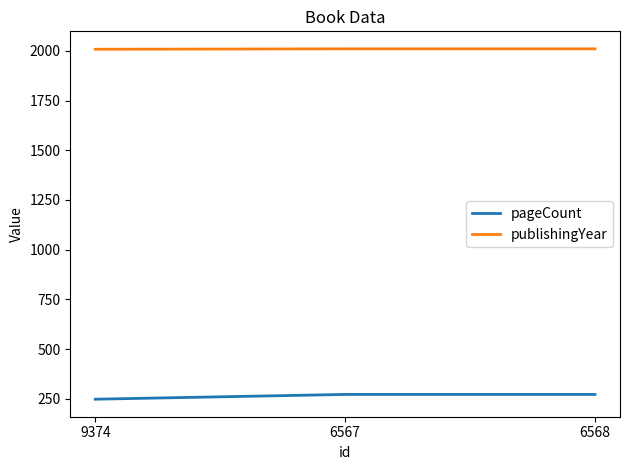

At how many categories does at least one series exceed 1279?

3